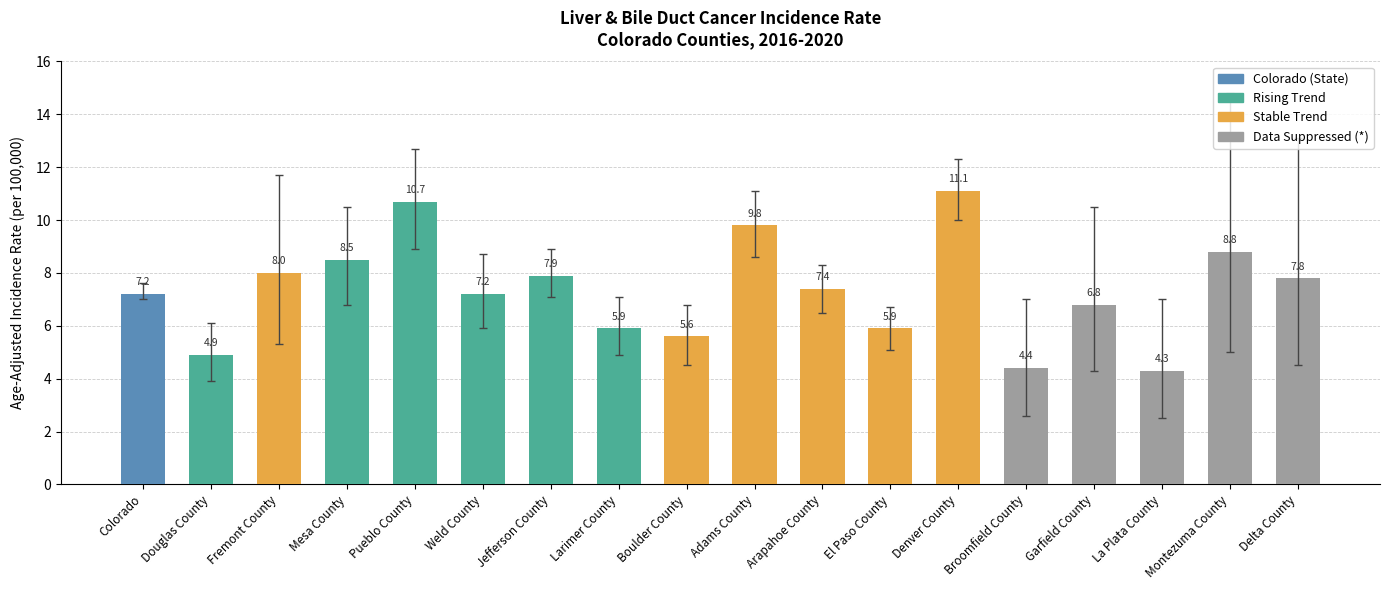

Reading left to right, transcribe all the data shown in this chart.

7.2	4.9	8.0	8.5	10.7	7.2	7.9	5.9	5.6	9.8	7.4	5.9	11.1	4.4	6.8	4.3	8.8	7.8